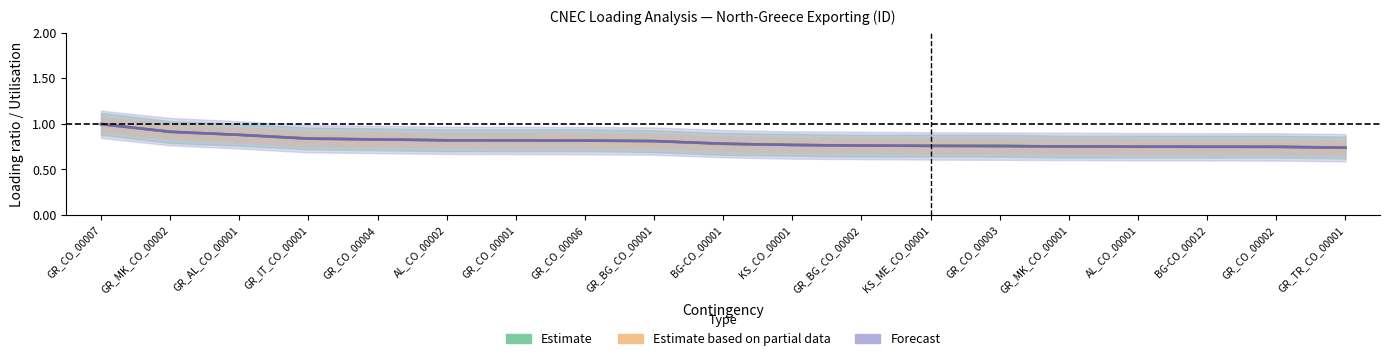

True or false: Calculated_I has a value of 0.8 at GR_CO_00001.

True